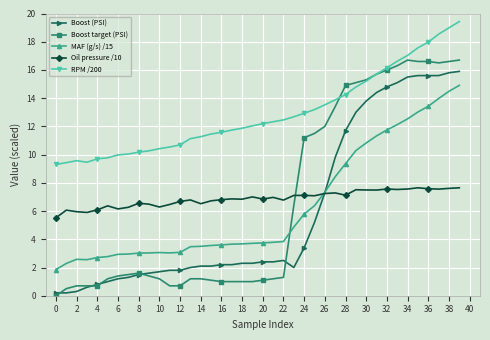

What is the value of the Boost (PSI) point at the 36th from the left?

15.6